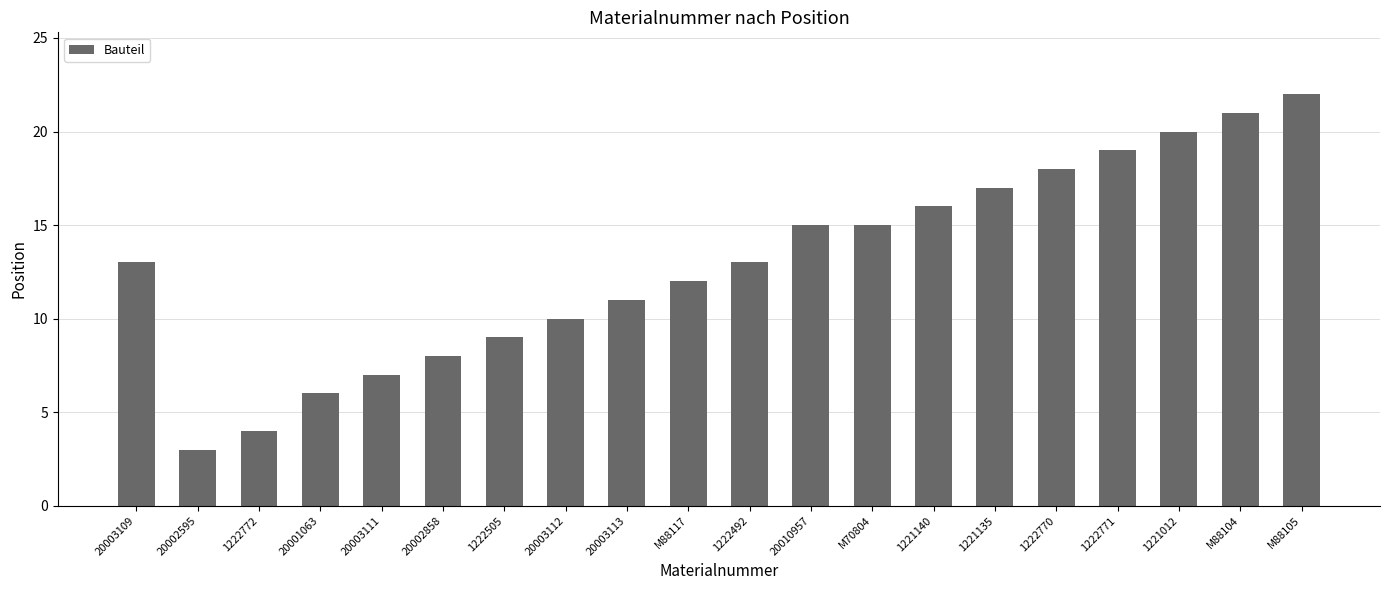

Which has a higher value, 1221140 or 20003111?

1221140